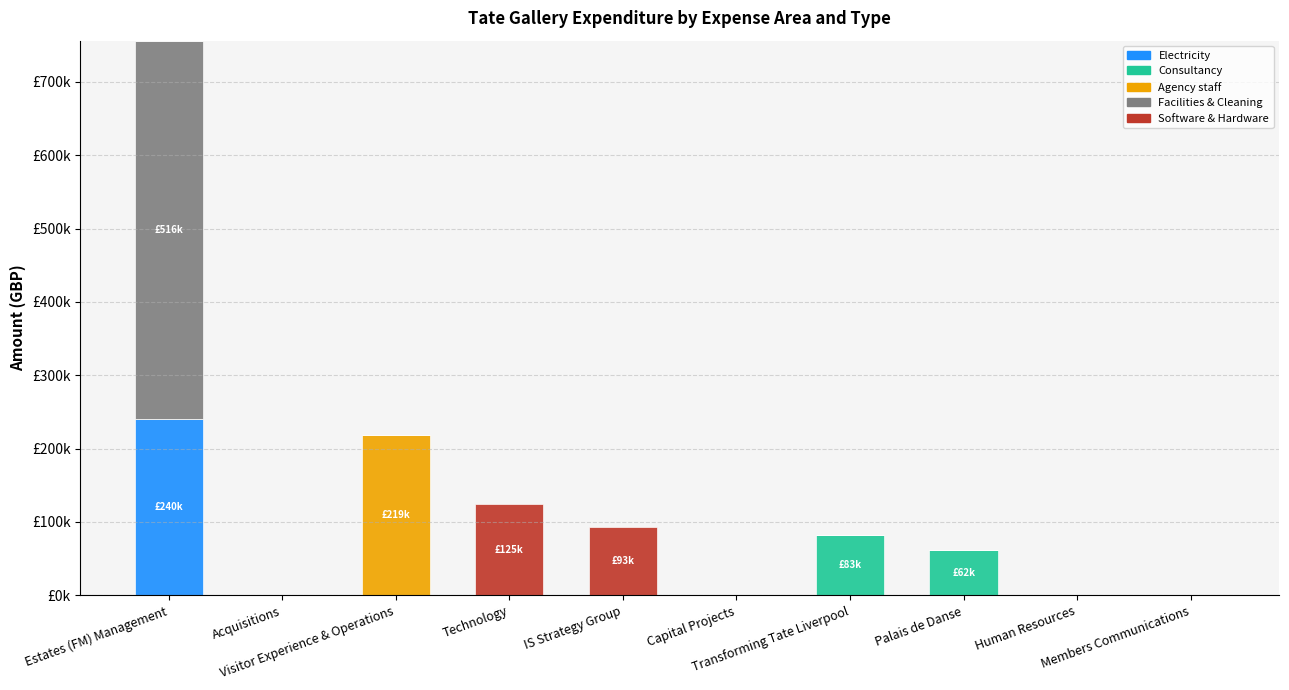

Rank the series by their maximum value, from highest to lowest.

Facilities & Cleaning, Electricity, Agency staff, Software & Hardware, Consultancy